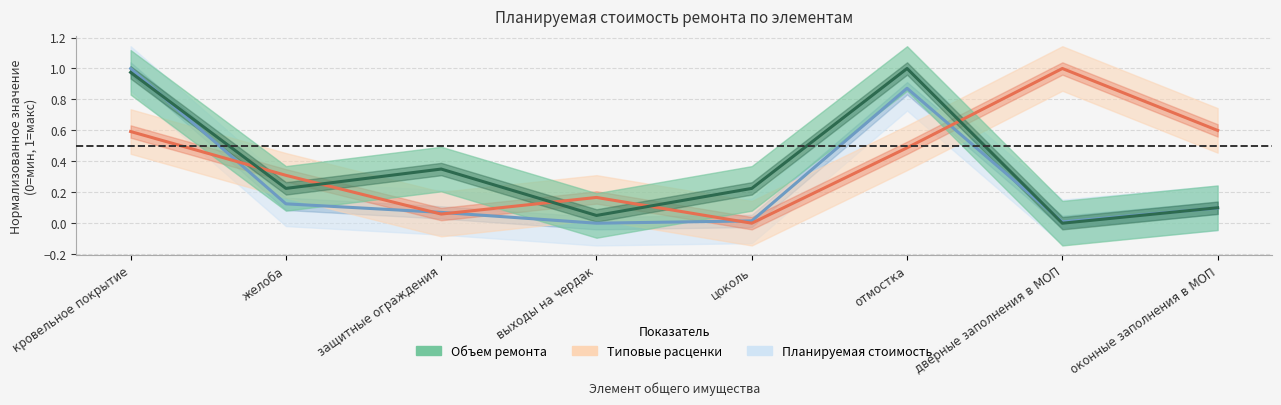

Rank the series by their average value, from lowest to highest.

Планируемая стоимость, Объем ремонта, Типовые расценки